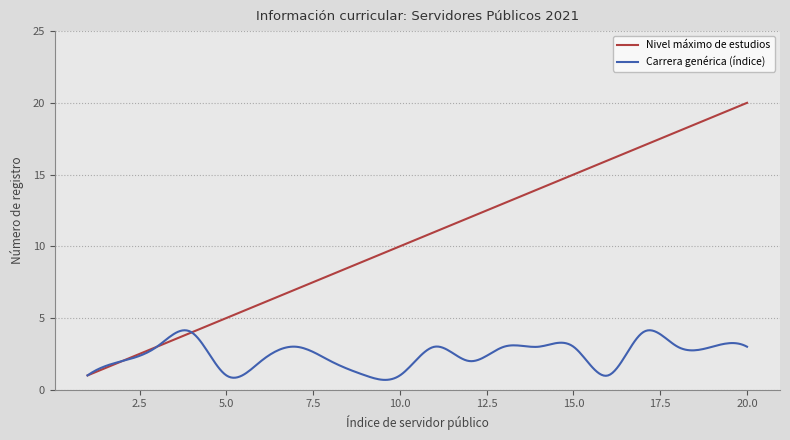

Which series has the largest total across all categories?

Nivel máximo de estudios